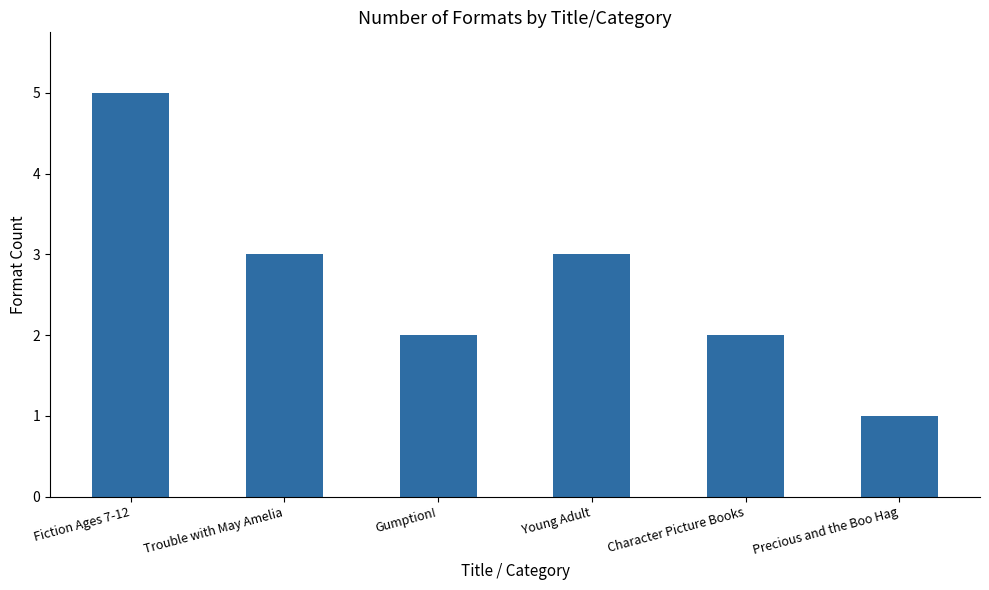

What position from the right is Trouble with May Amelia?

5